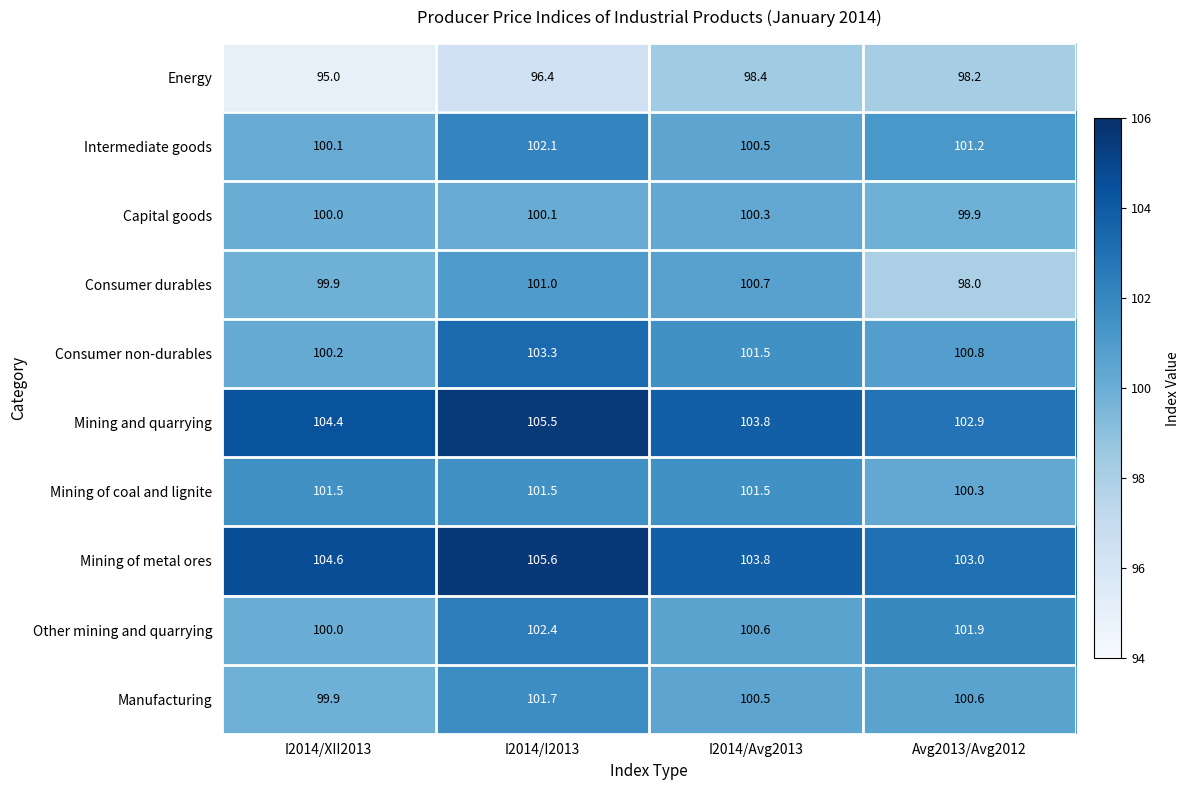

What is the minimum value shown in the chart?

95.0